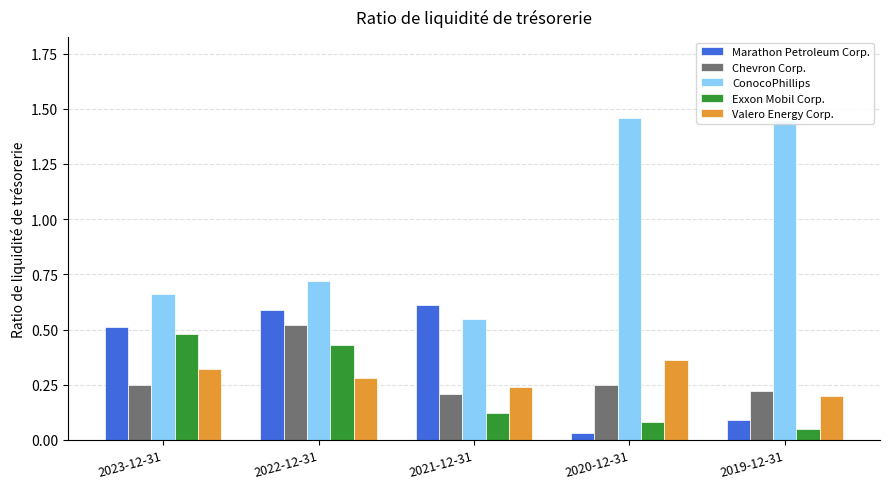

What is the label of the 3rd bar from the left?

2021-12-31